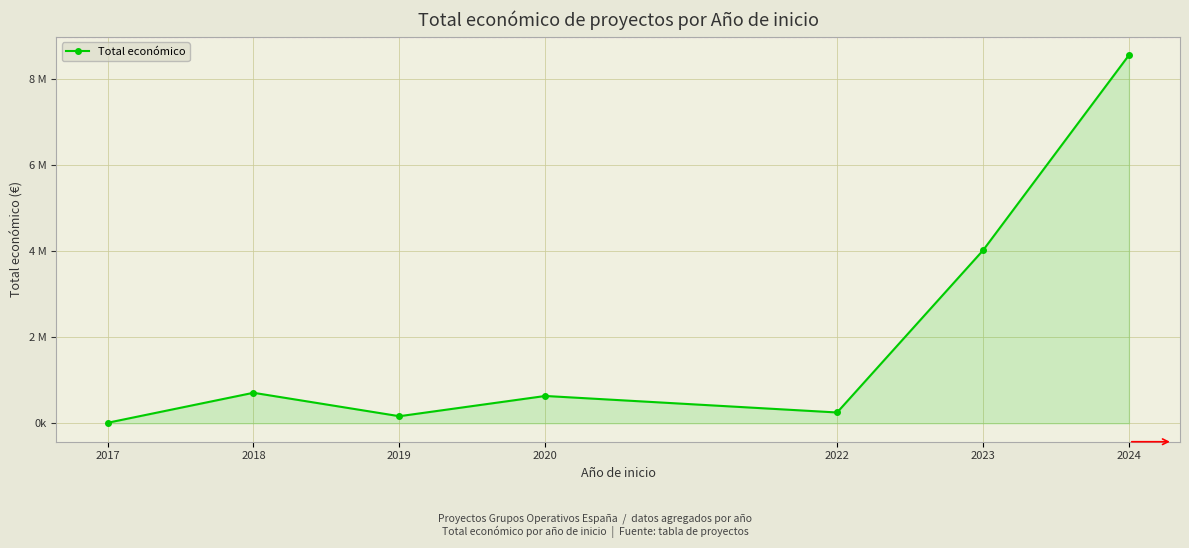

Where is the data nearest to the value 4281207?

2023